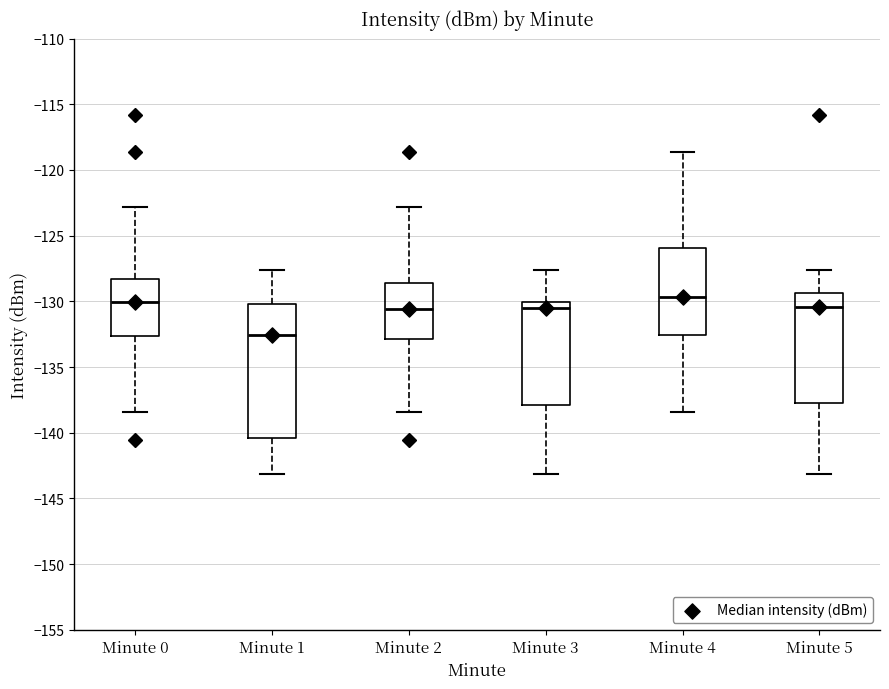

Reading left to right, transcribe this box plot: for each box, give where its median line is, the range the box spans, and where its two whiskers end, as read against the y-axis. The values are not printed on the chart, so give them approximately, as read against the axis.

Minute 0: median -130.0, box -132.5 to -128.5, whiskers -138.5 to -123.0
Minute 1: median -132.5, box -140.5 to -130.0, whiskers -143.0 to -127.5
Minute 2: median -130.5, box -133.0 to -128.5, whiskers -138.5 to -123.0
Minute 3: median -130.5, box -138.0 to -130.0, whiskers -143.0 to -127.5
Minute 4: median -129.5, box -132.5 to -126.0, whiskers -138.5 to -118.5
Minute 5: median -130.5, box -138.0 to -129.5, whiskers -143.0 to -127.5